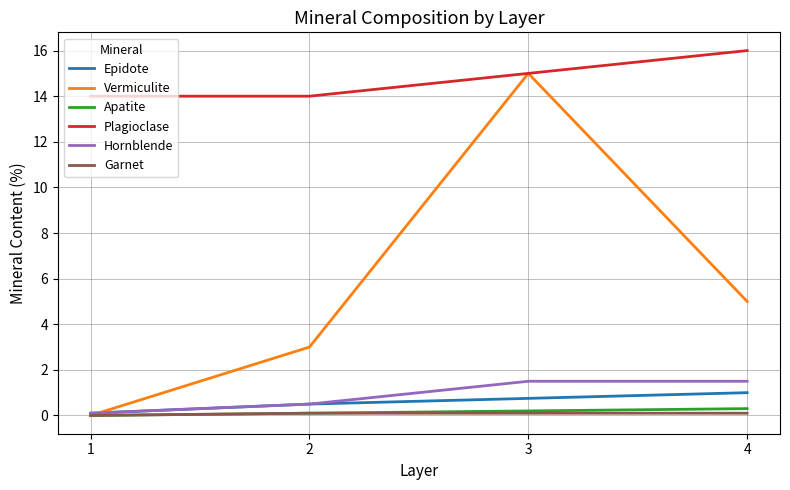

At how many categories does at least one series exceed 11?

4